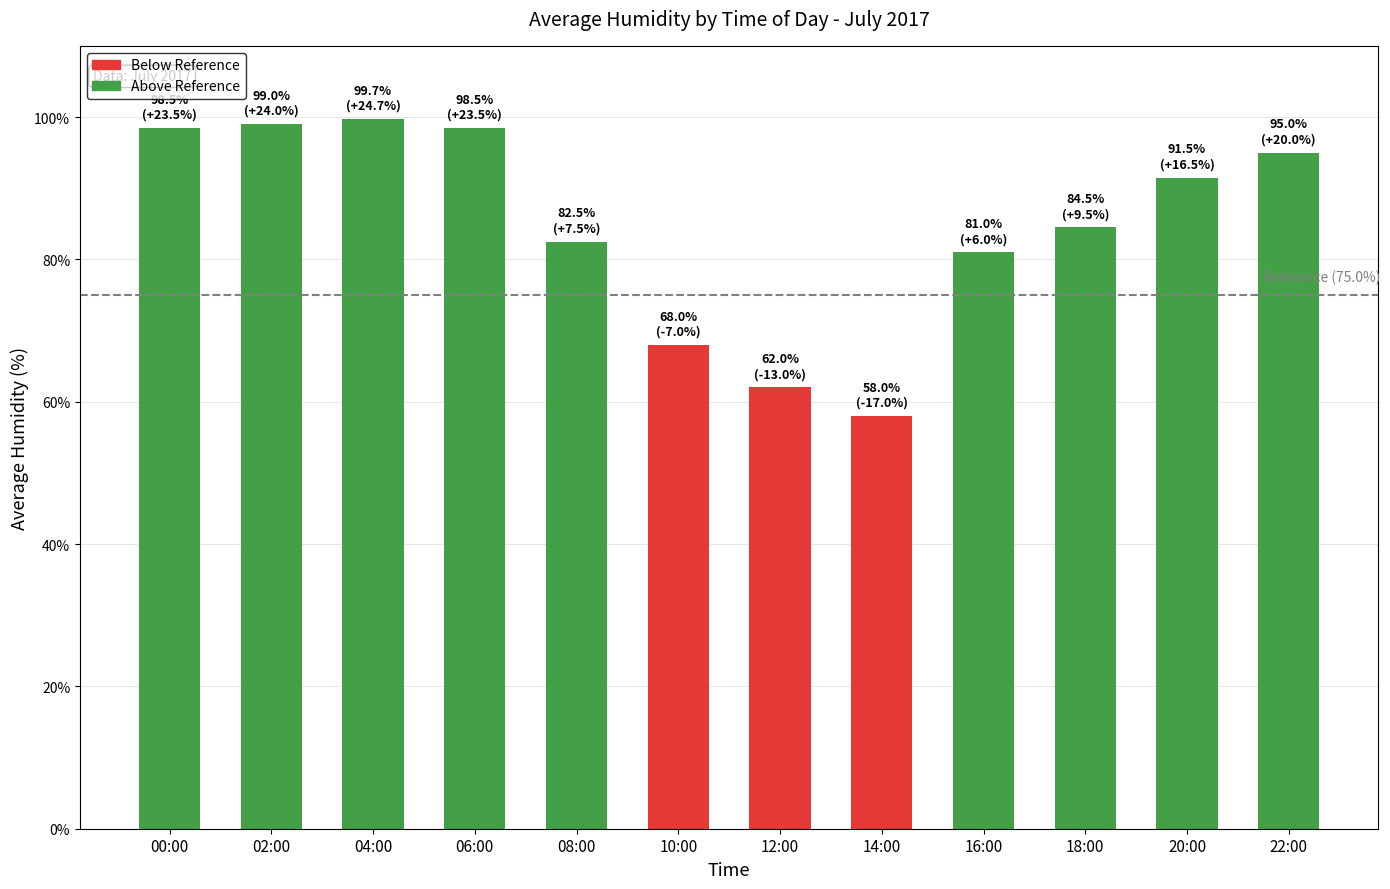

What position from the left is 10:00?

6